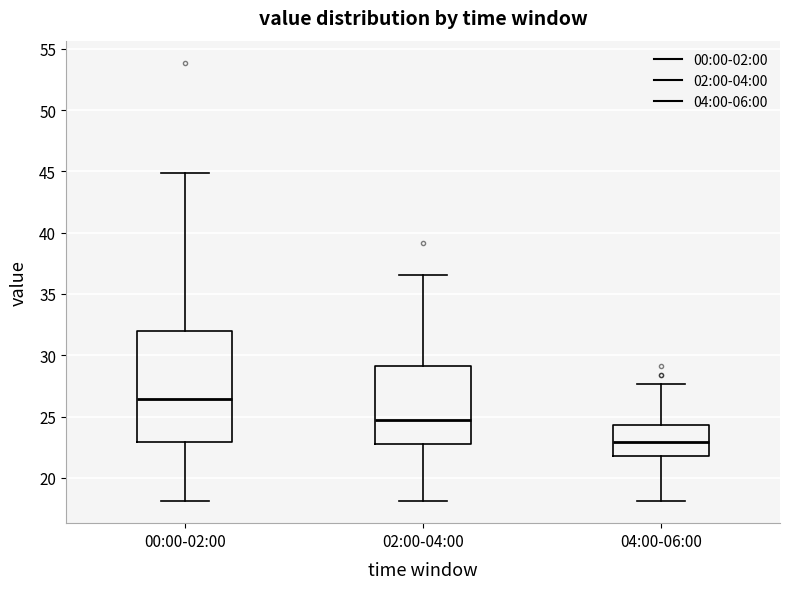

Reading left to right, read every box against the y-axis: the position of its median line, the range the box covers, and the ends of its whiskers. The values are not printed on the chart, so give them approximately, as read against the axis.

00:00-02:00: median 26.5, box 23.0 to 32.0, whiskers 18.0 to 45.0
02:00-04:00: median 25.0, box 23.0 to 29.0, whiskers 18.0 to 36.5
04:00-06:00: median 23.0, box 22.0 to 24.5, whiskers 18.0 to 27.5